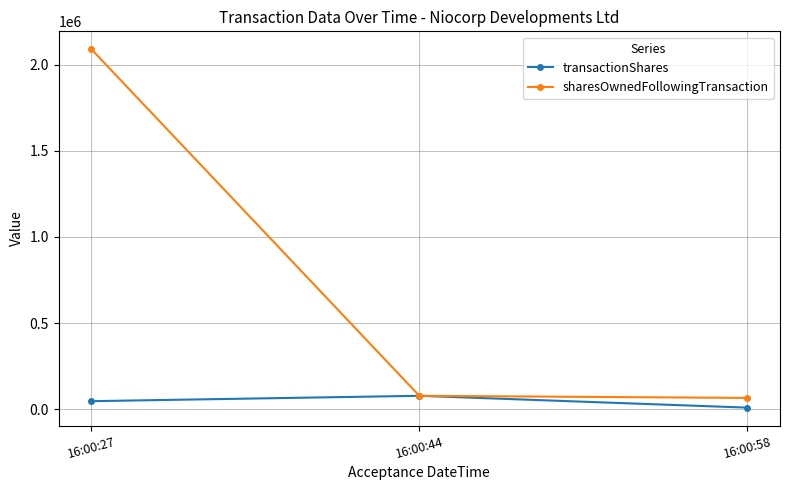

At which category is the sum across all series the highest?

16:00:27